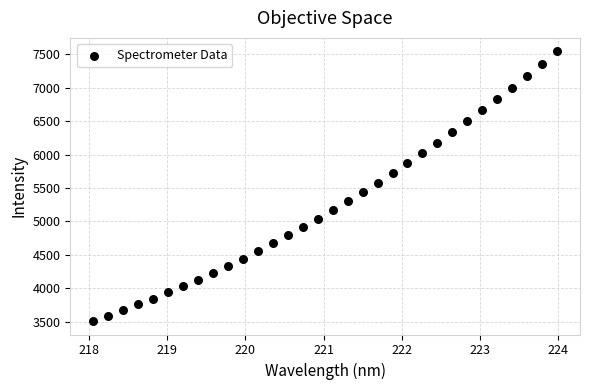

What is the range of X values (max minus min)?

5.9